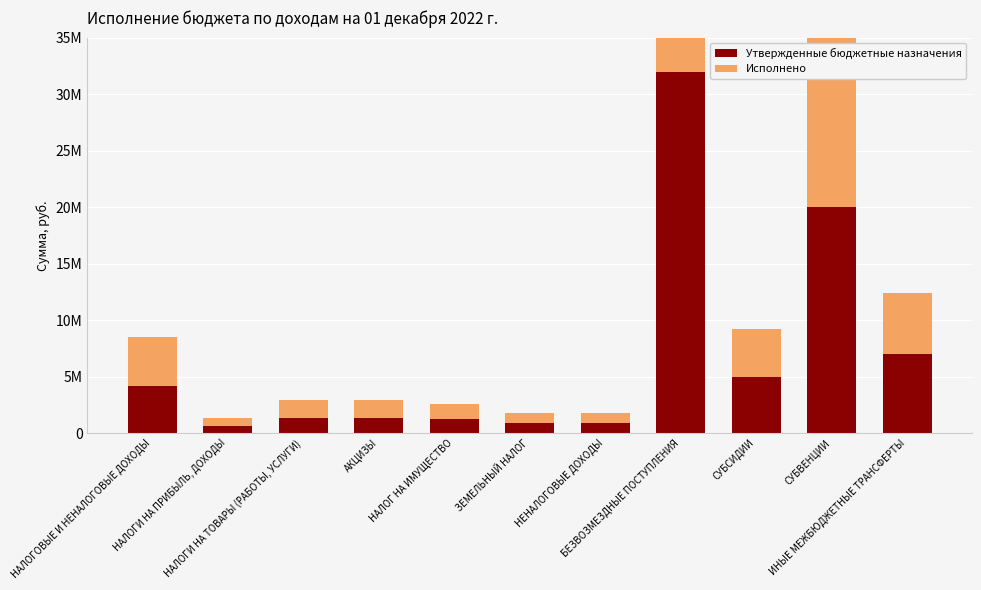

Is the value of Утвержденные бюджетные назначения at АКЦИЗЫ greater than the value of Исполнено at НАЛОГ НА ИМУЩЕСТВО?

Yes